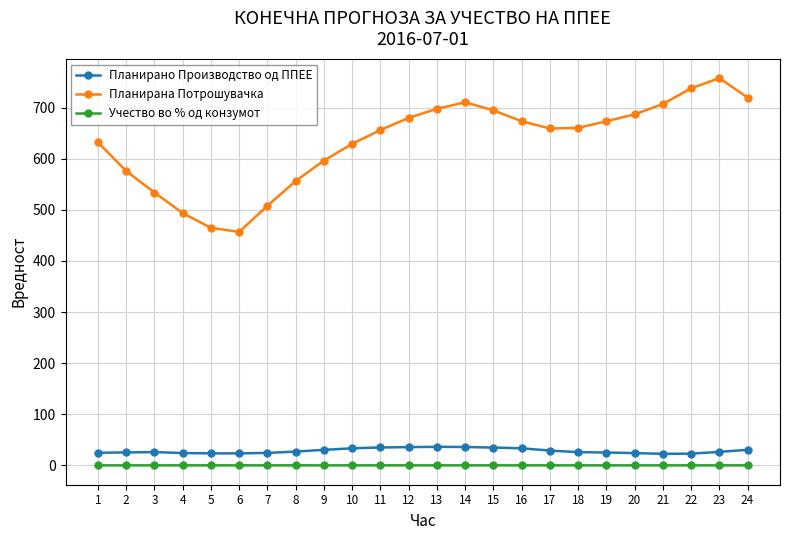

Which series changed the most between 1 and 13?

Планирана Потрошувачка